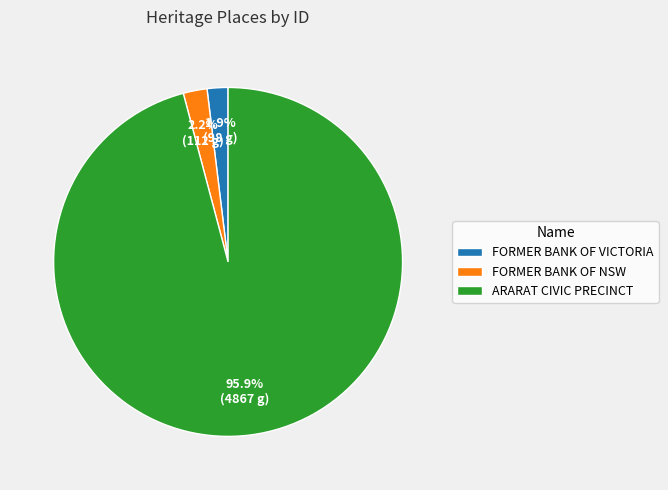

True or false: FORMER BANK OF VICTORIA accounts for 2% of the total.

True